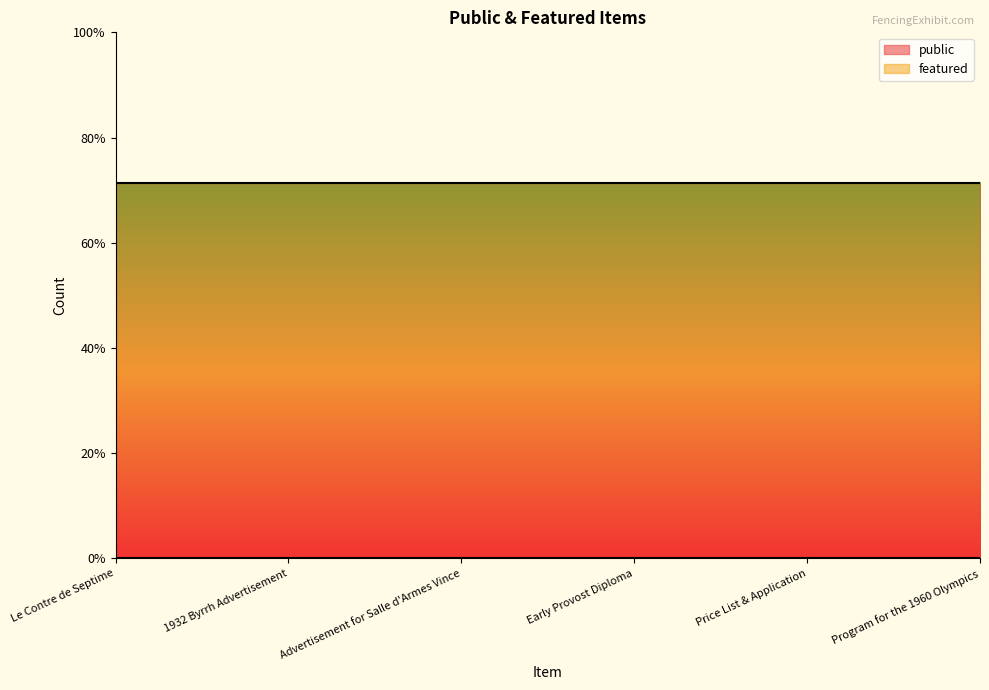

True or false: featured has a value of 0 at Early Provost Diploma.

True